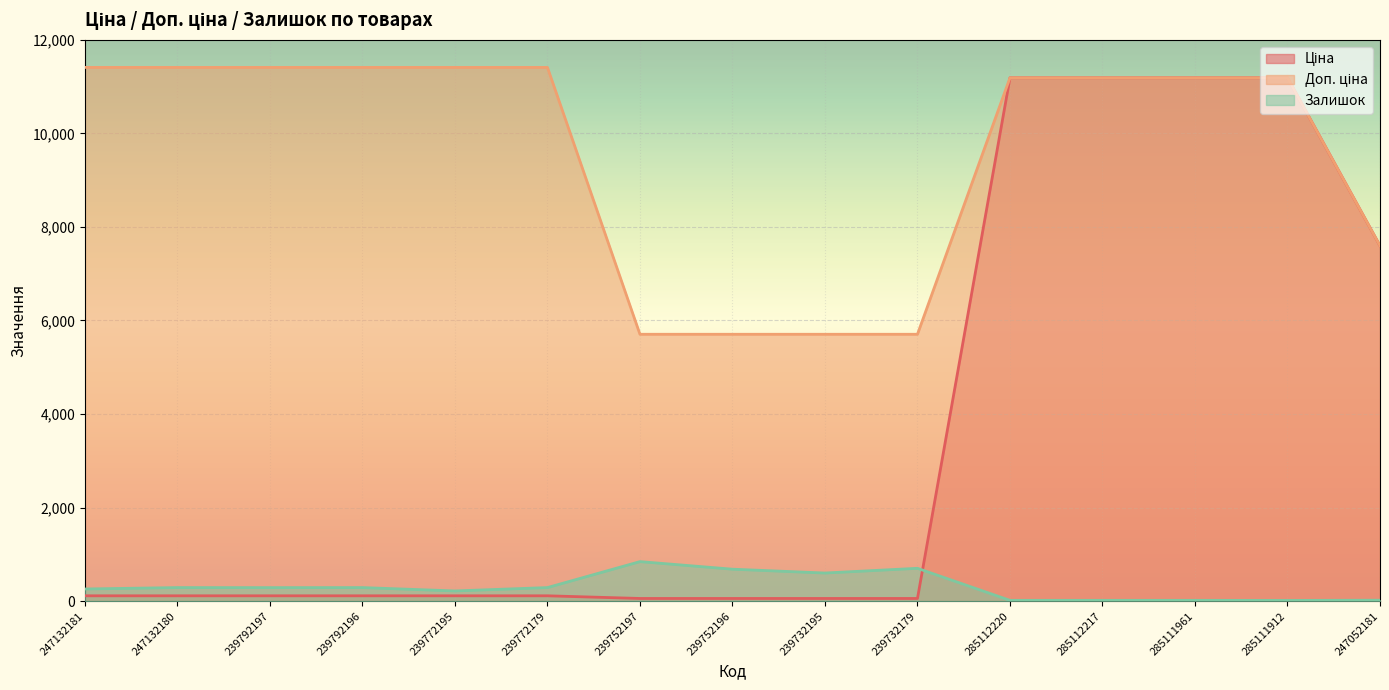

The value of Ціна at 285112220 is 11188.2. True or false?

True